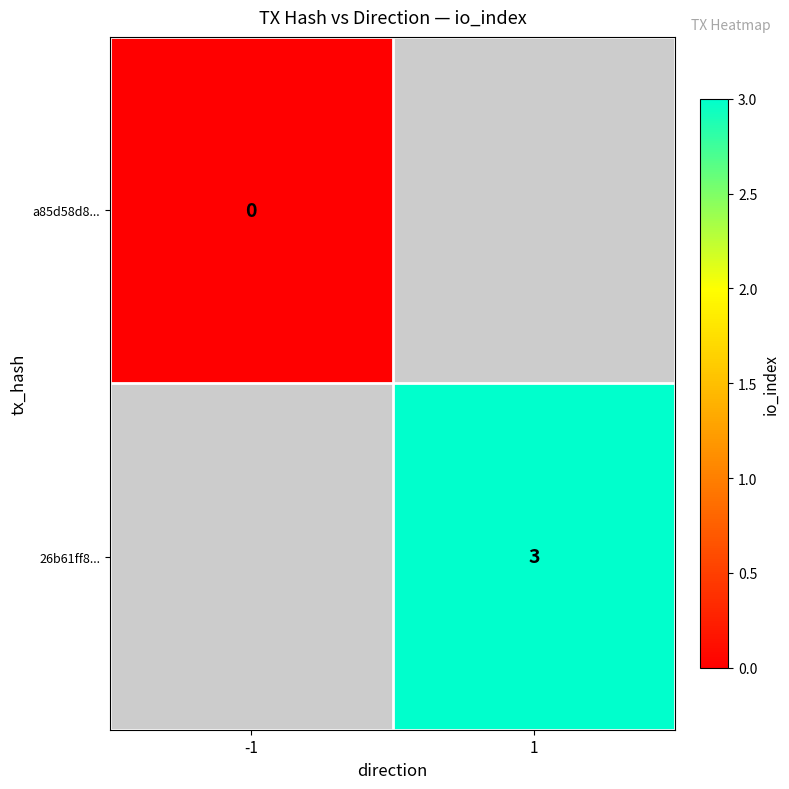

The 26b61ff8... series shows 2 at 1. True or false?

False